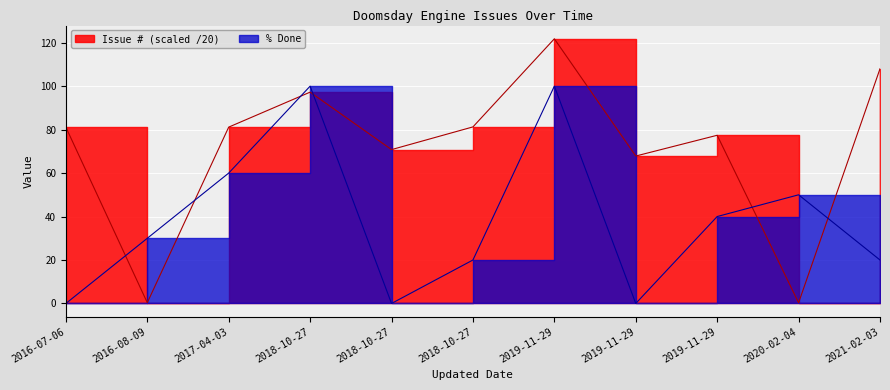

What value does the % Done series have at 2021-02-03?

20.0